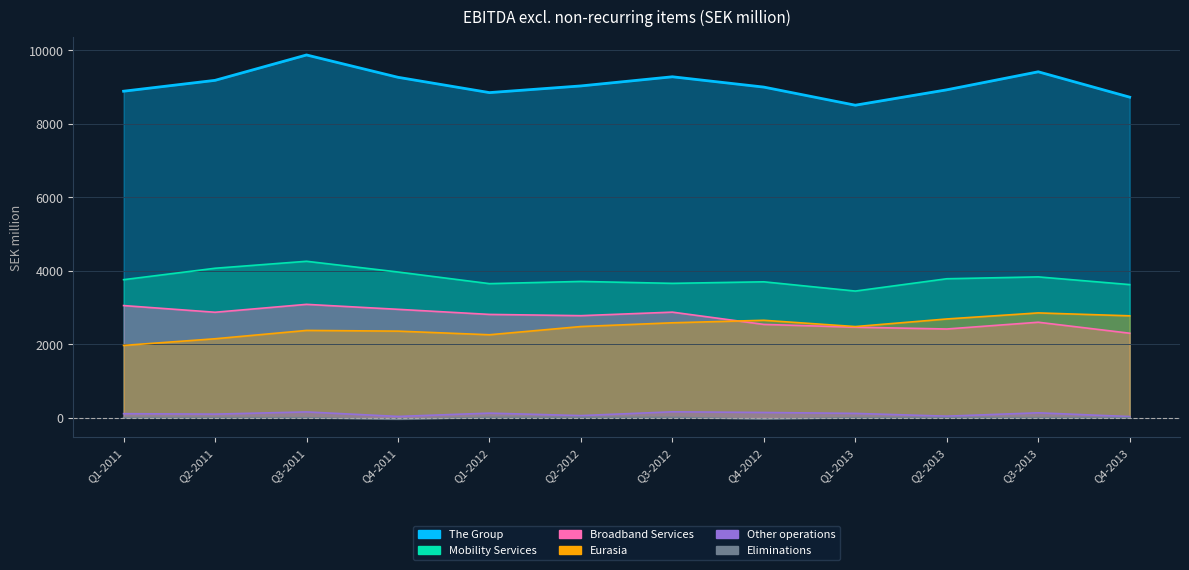

Which category has the lowest value across all series?

Q4-2011